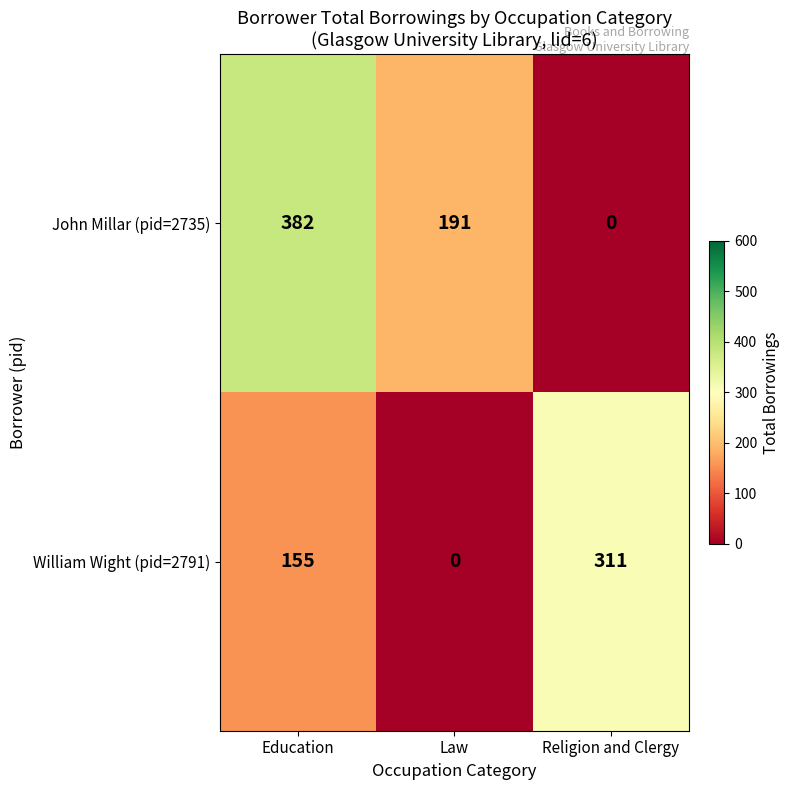

At which label is John Millar (pid=2735) closest to 191?

Law